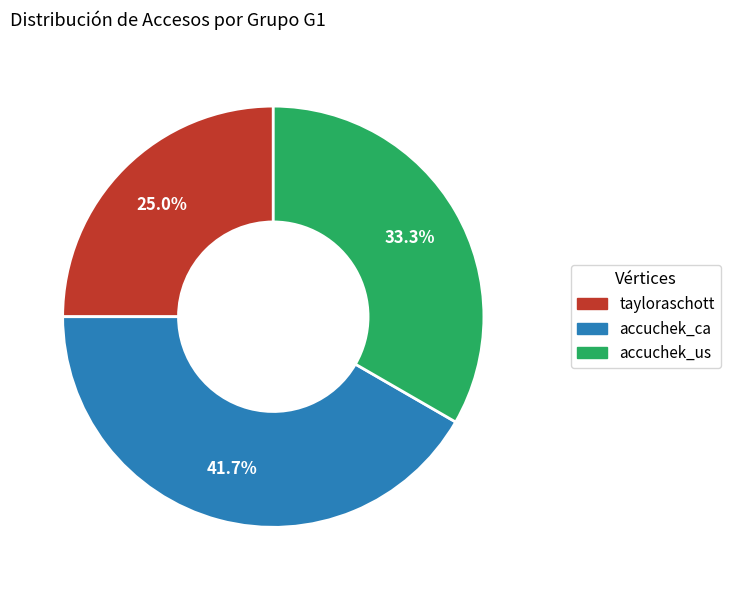

Approximately how many times larger is the value at accuchek_ca compared to tayloraschott?

1.7